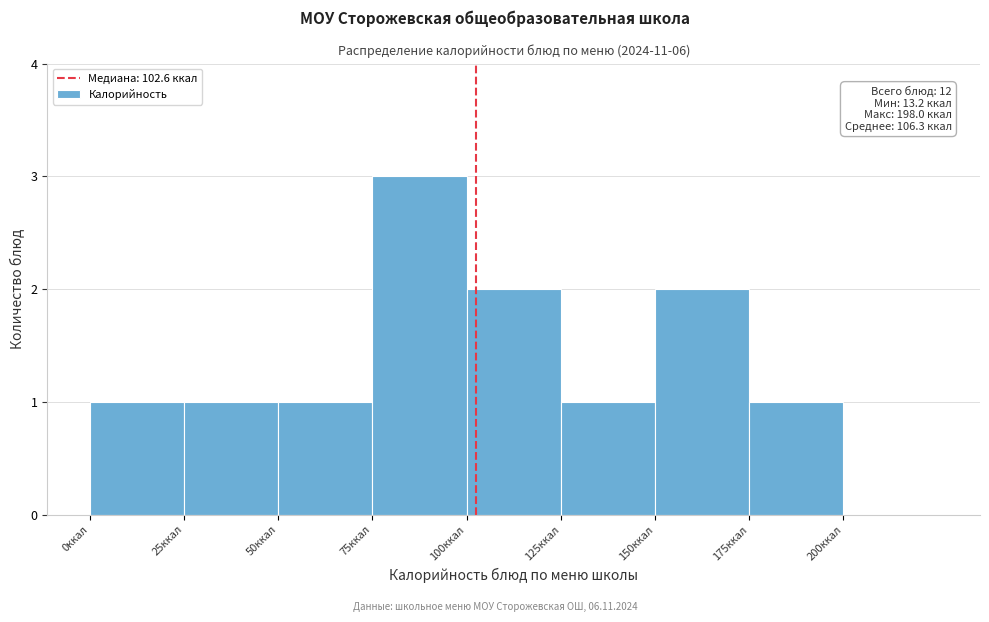

Over which range of the x-axis is the bar tallest?

75 to 100